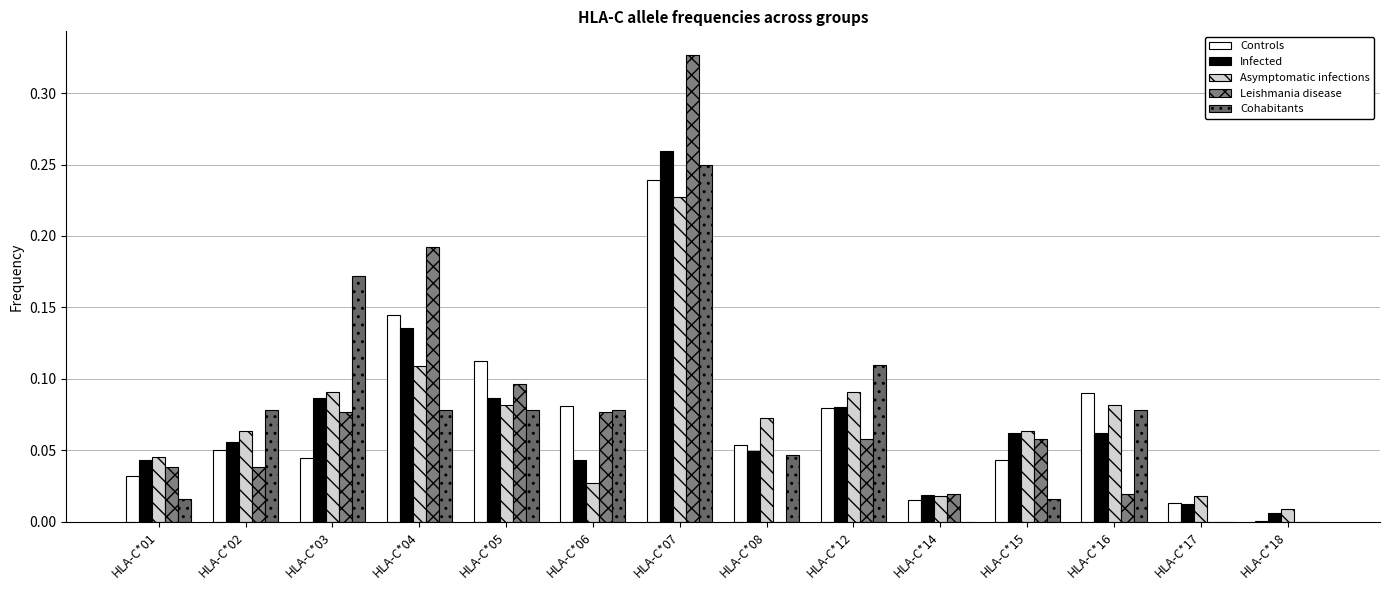

How many data points does each series have?

14